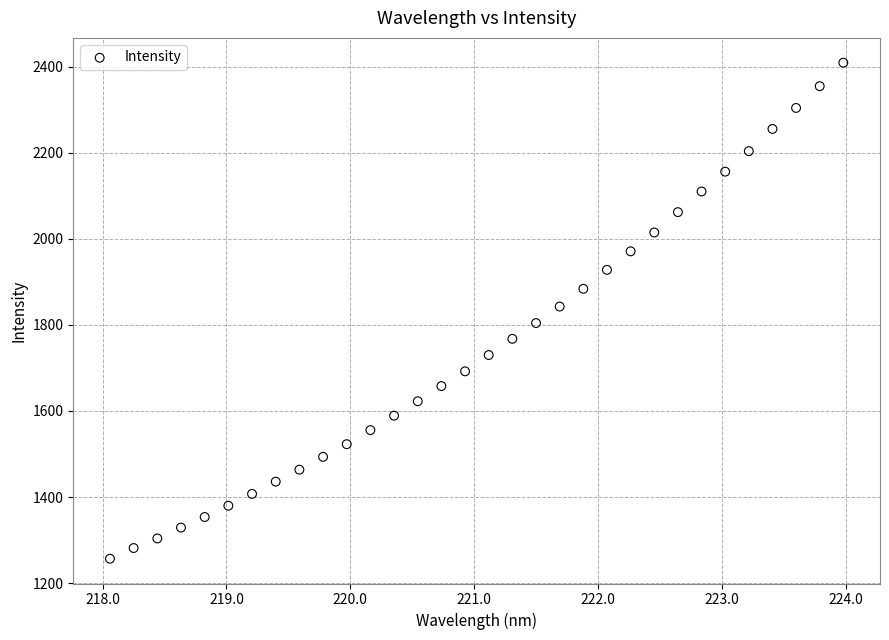

What is the range of X values (max minus min)?

5.9